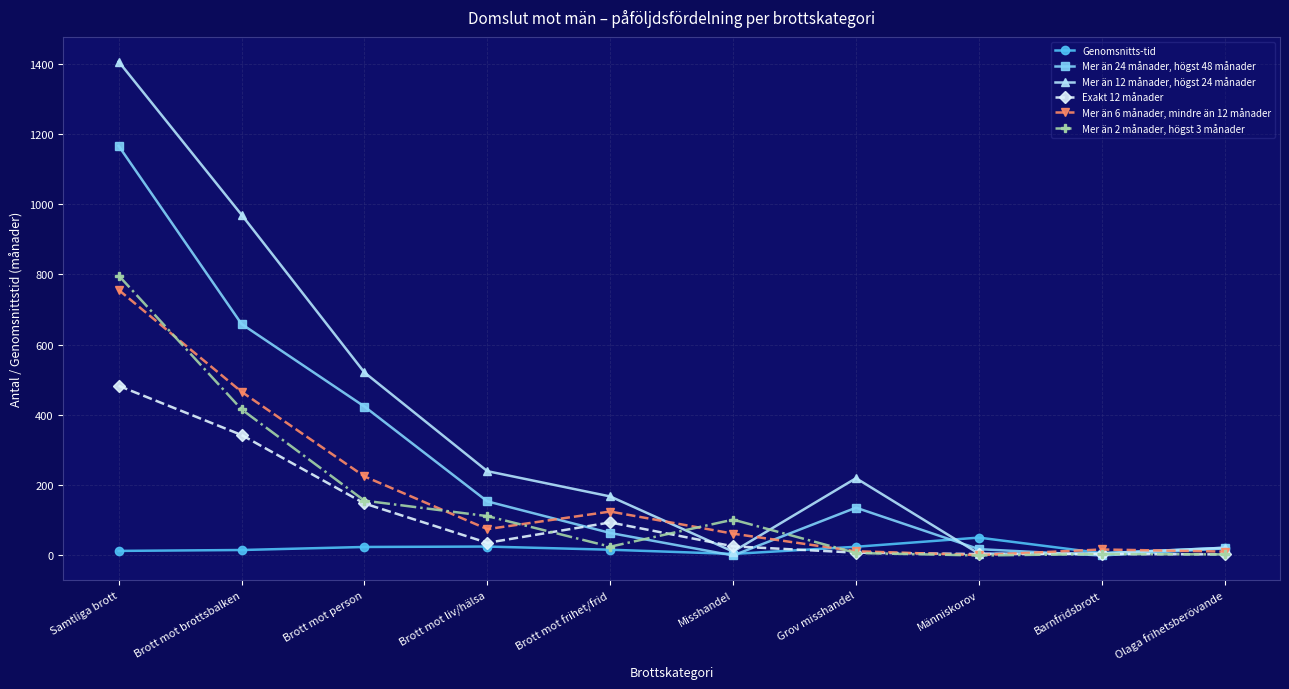

List the series in order of their peak value, lowest first.

Genomsnitts-tid, Exakt 12 månader, Mer än 6 månader, mindre än 12 månader, Mer än 2 månader, högst 3 månader, Mer än 24 månader, högst 48 månader, Mer än 12 månader, högst 24 månader